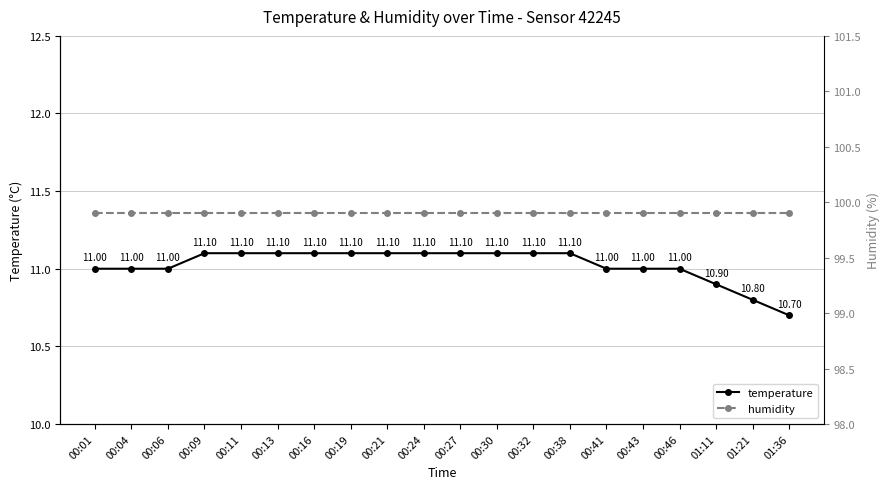

Which category has the lowest value across all series?

01:36